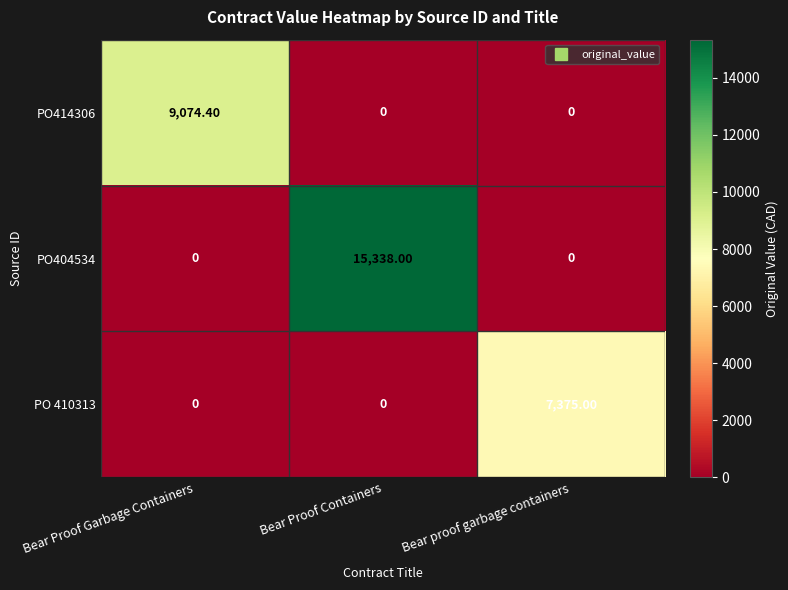

How many positive values does the PO414306 series have?

1